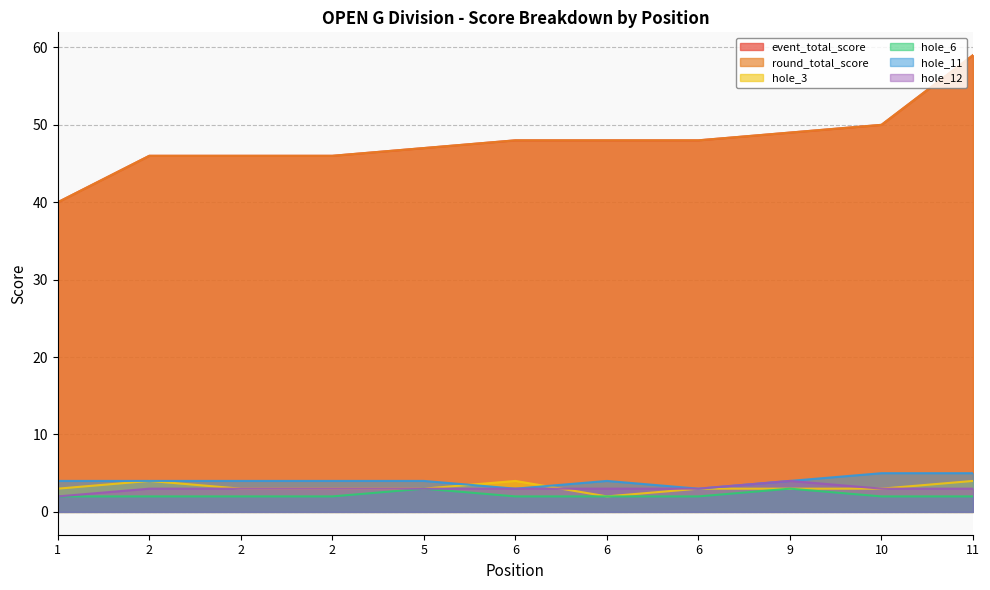

Which series has the widest spread of values?

event_total_score